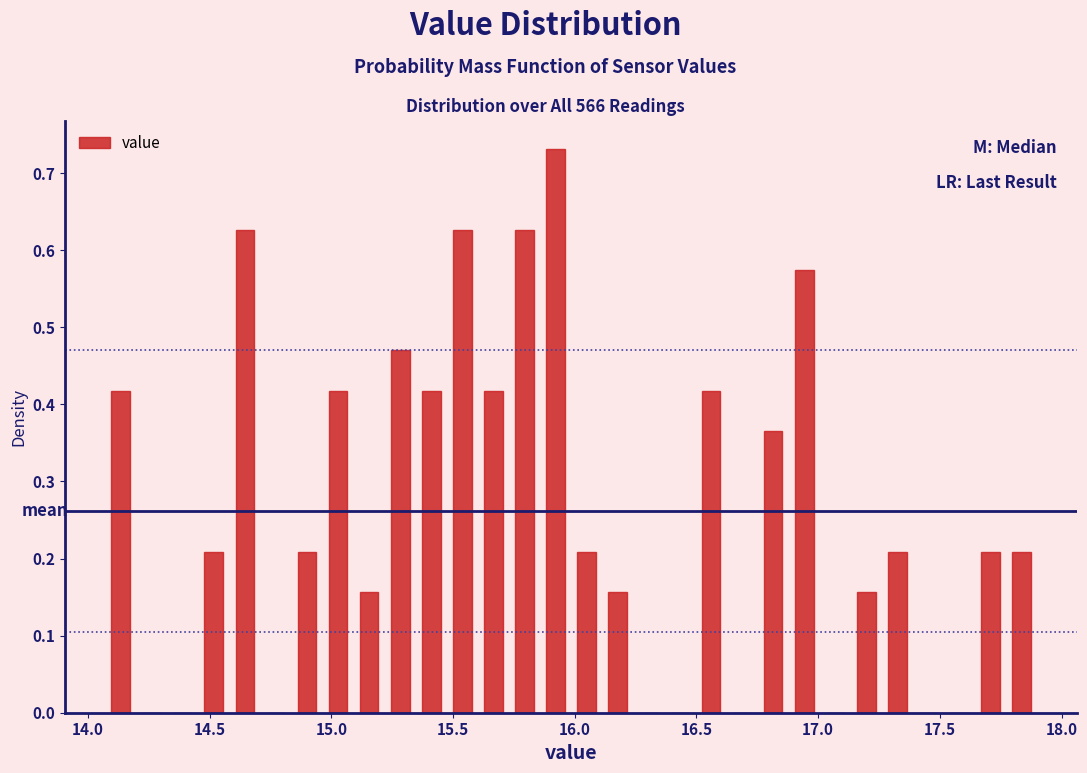

Read against the x-axis, roughly where is the centre of the tallest bar?

15.90